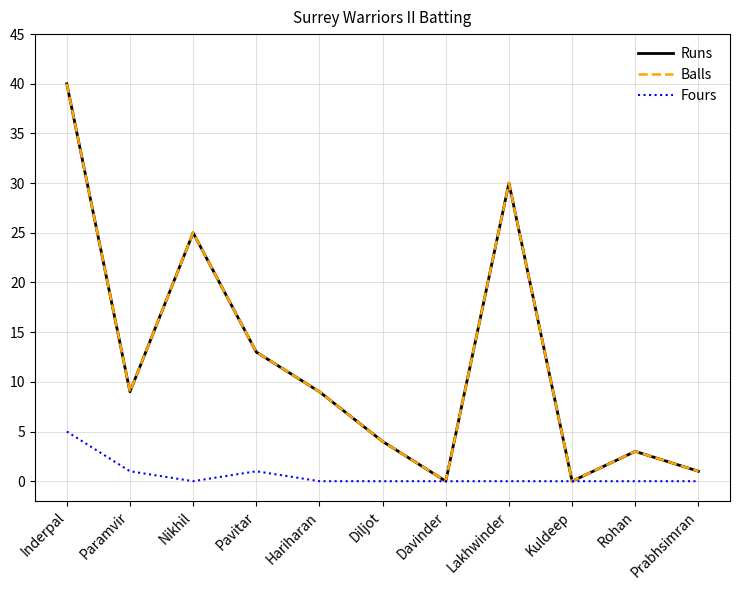

What is the spread (max minus min) of values at Nikhil?

25